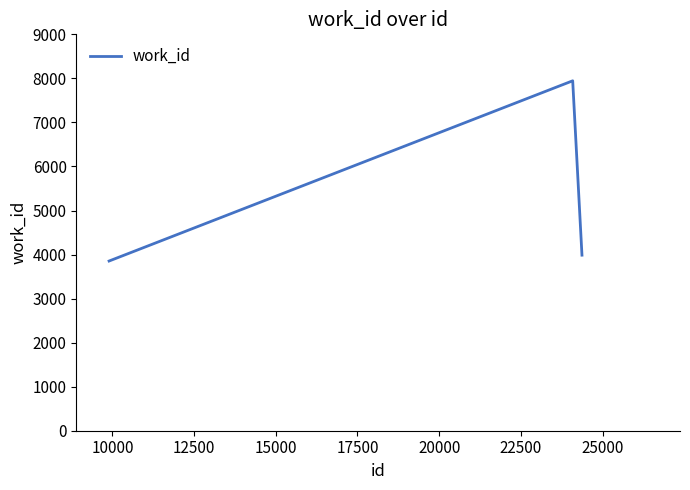

What is the minimum value shown in the chart?

3853